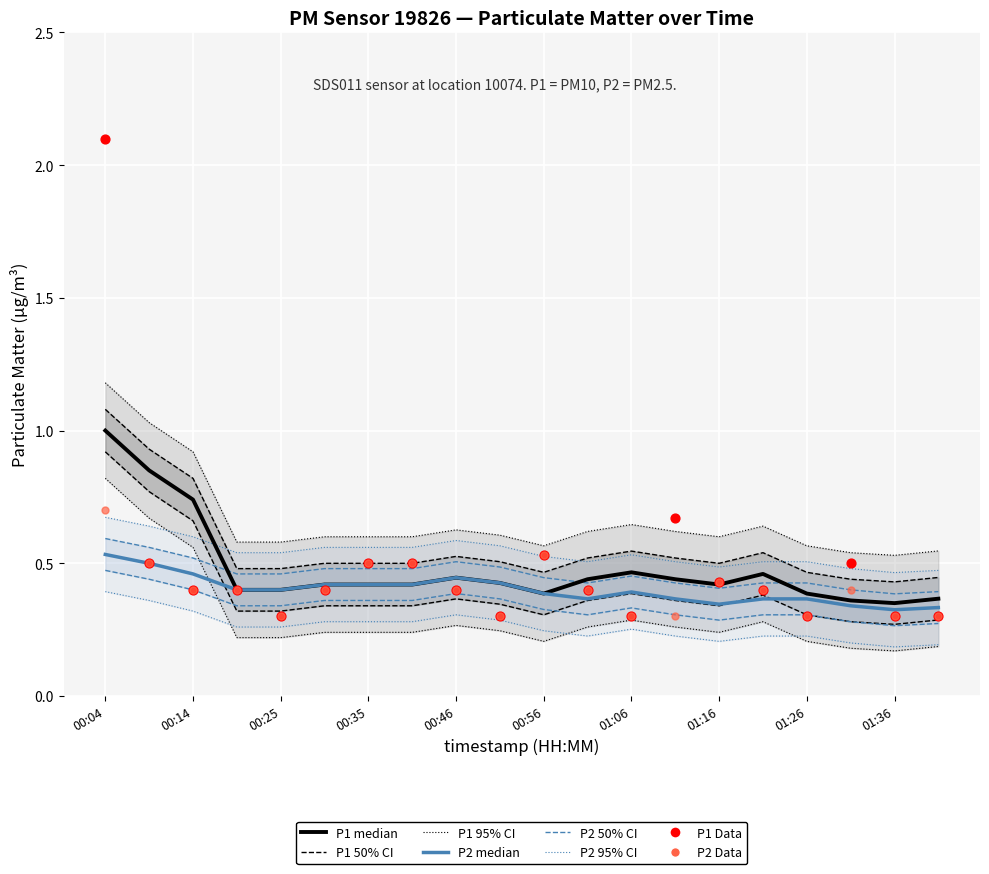

At how many categories does at least one series exceed 0?

20